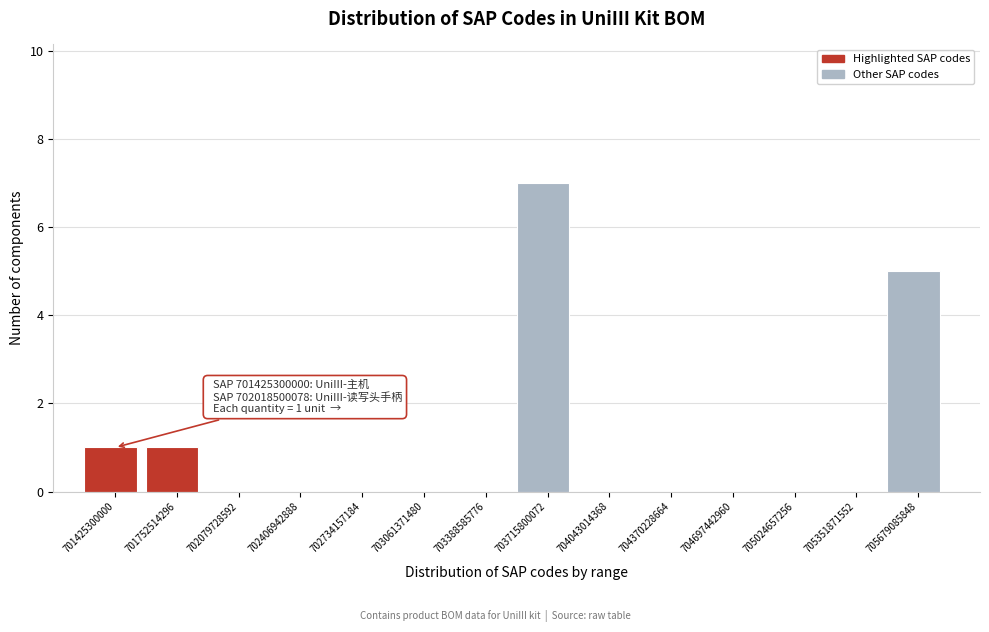

Reading left to right, list all the values displayed in this chart.

701425300000=1	701752514296=1	702079728592=0	702406942888=0	702734157184=0	703061371480=0	703388585776=0	703715800072=7	704043014368=0	704370228664=0	704697442960=0	705024657256=0	705351871552=0	705679085848=5